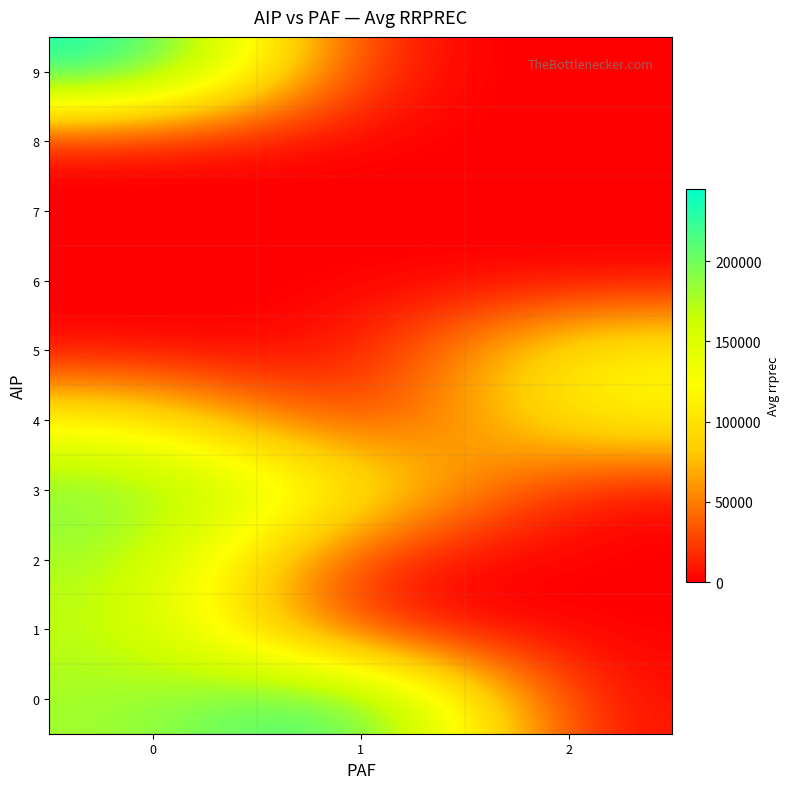

Rank the series at 0 from lowest to highest value.

5, 6, 7, 8, 4, 1, 0, 2, 3, 9